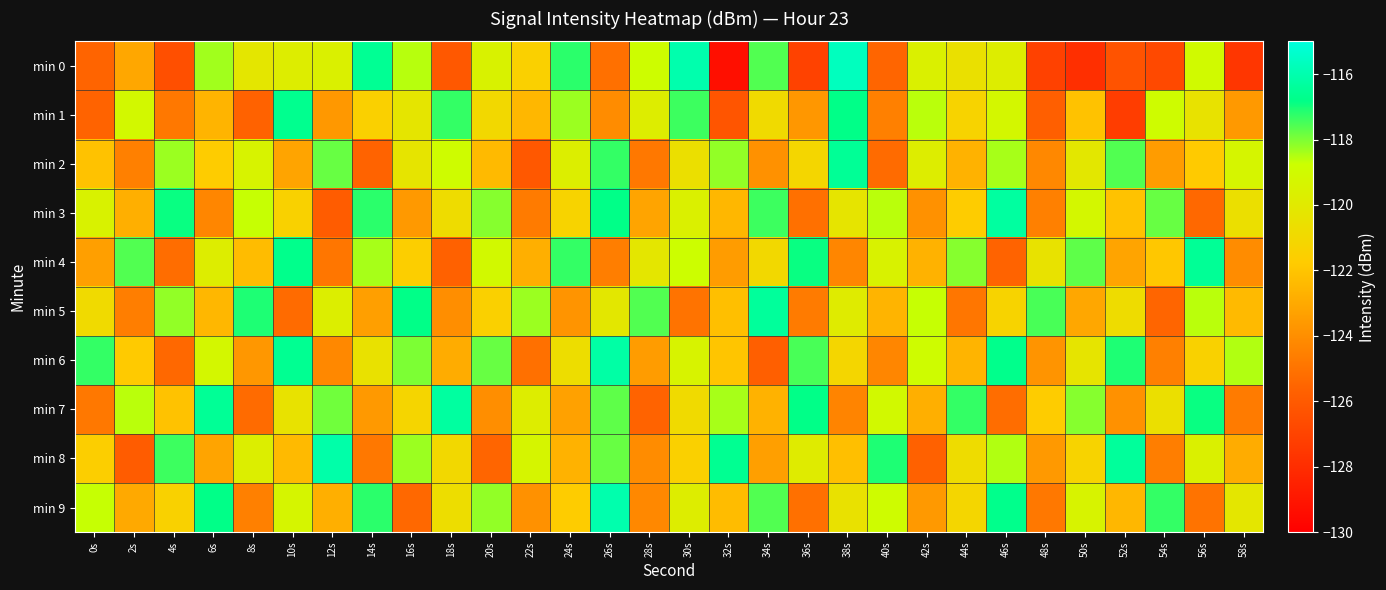

What is the spread (max minus min) of values at 32s?

12.7